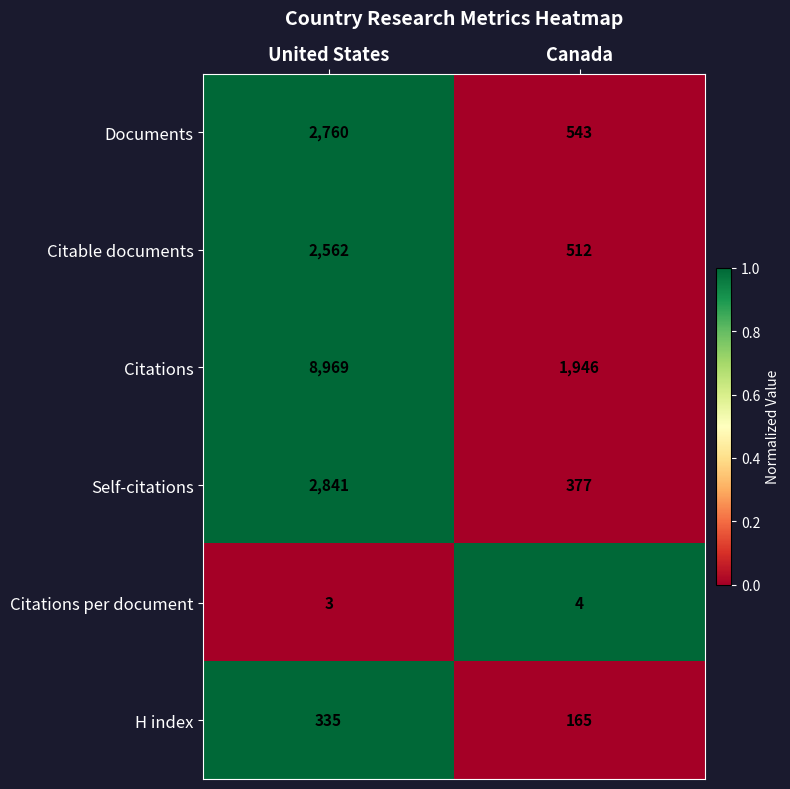

Rank the series by their maximum value, from highest to lowest.

Citations, Self-citations, Documents, Citable documents, H index, Citations per document